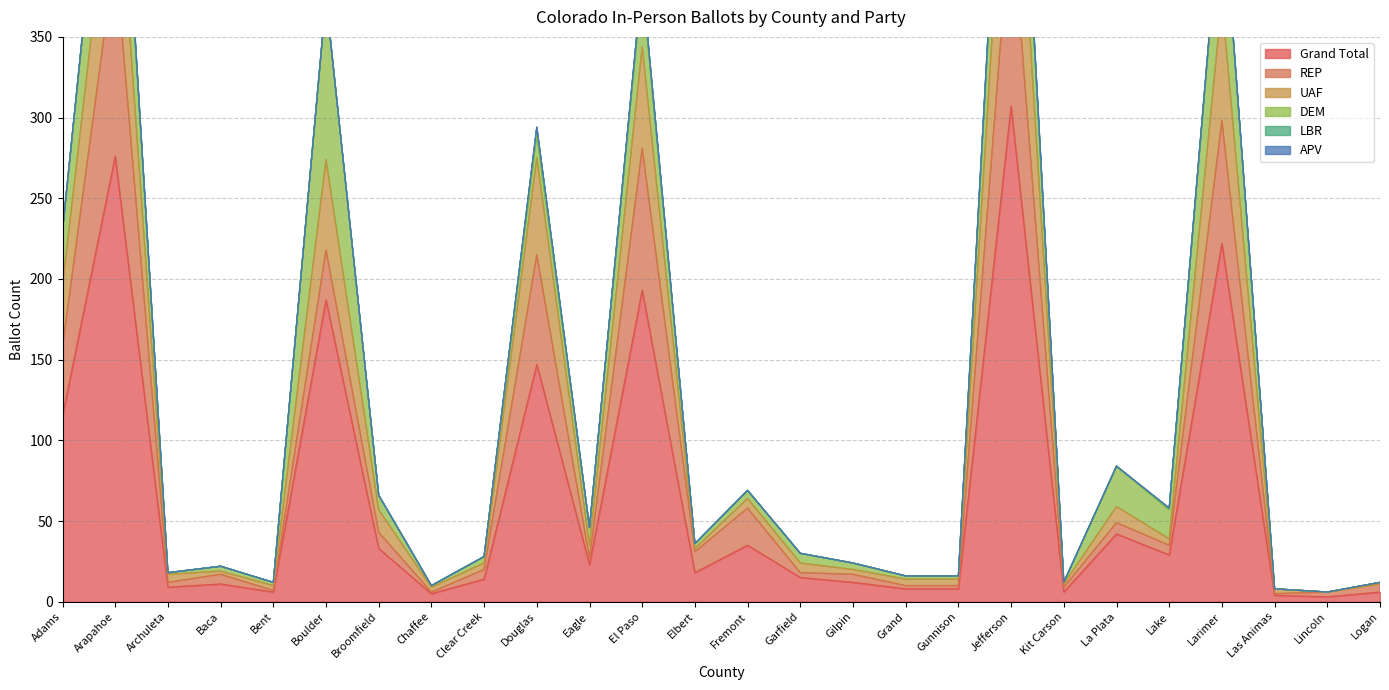

What is the sum of all Grand Total values?

1734